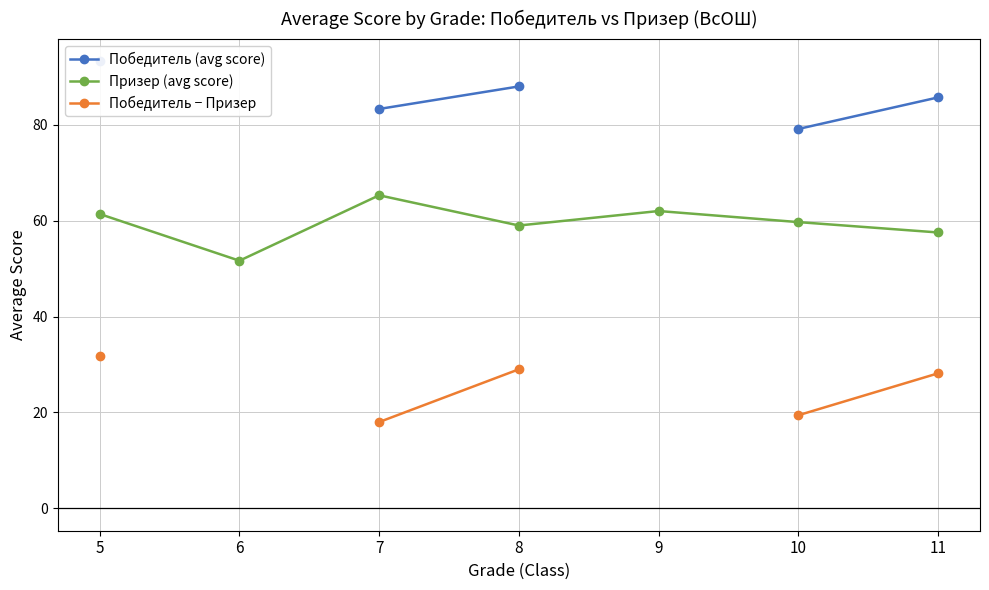

How many lines are shown in the chart?

3